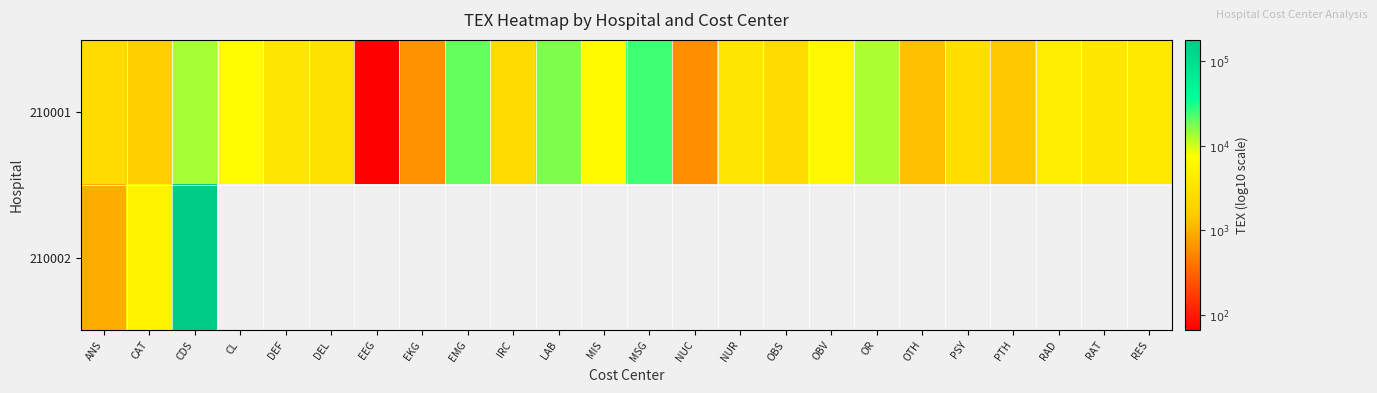

Is it true that 210001 equals 1.6 at RAT?

False